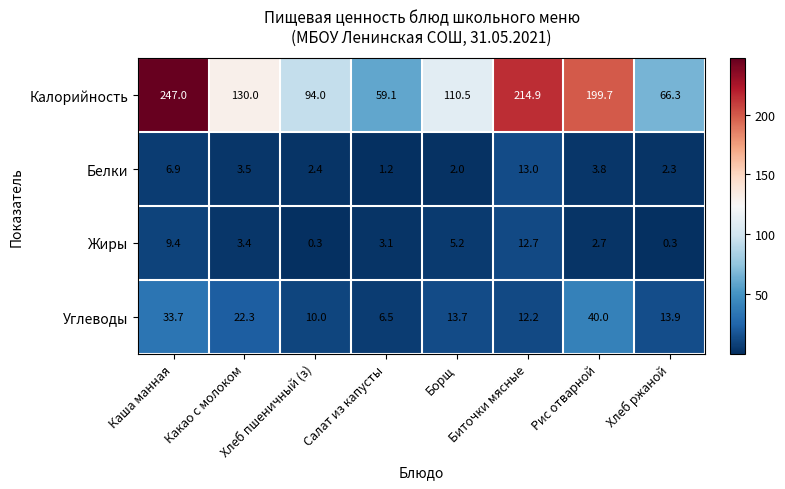

How many data points does each series have?

8